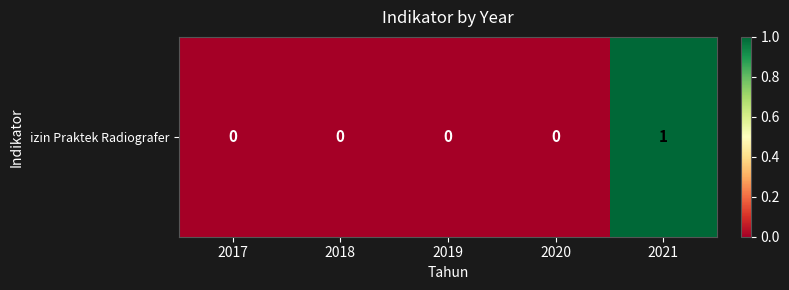

Between 2020 and 2017, which is larger?

2020